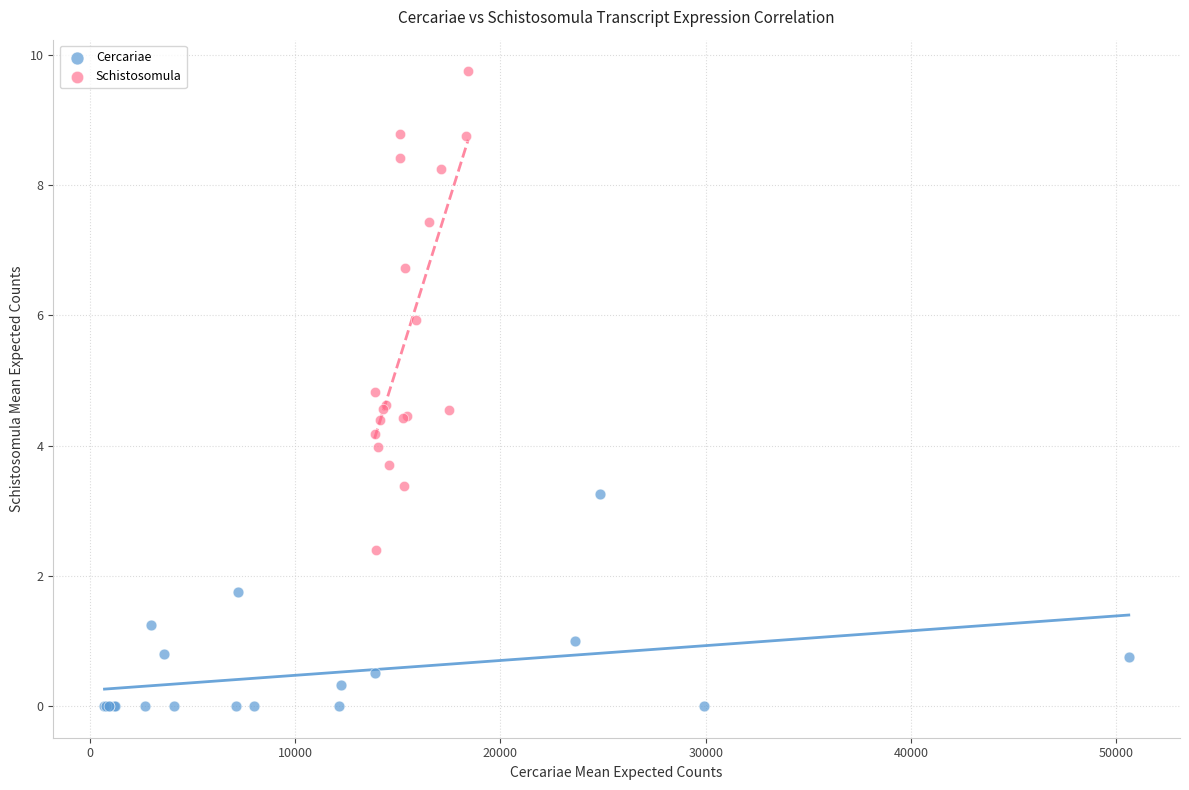

Which series reaches the minimum Y coordinate?

Cercariae